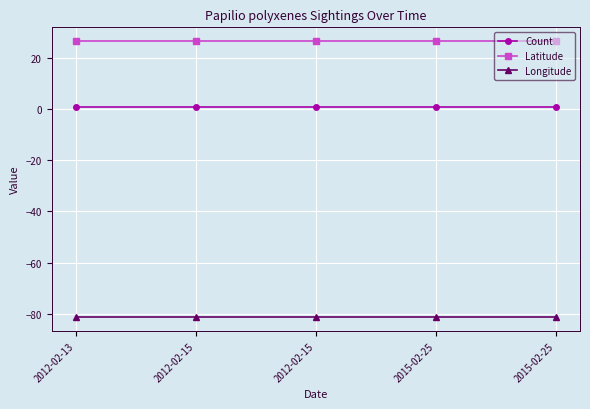

What are all the series names shown in the legend?

Count, Latitude, Longitude